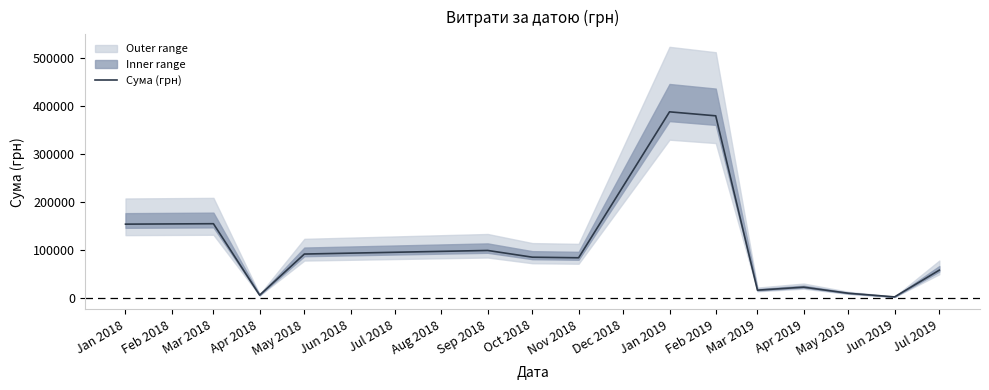

What is the highest value of the Сума (грн) series?

386911.0